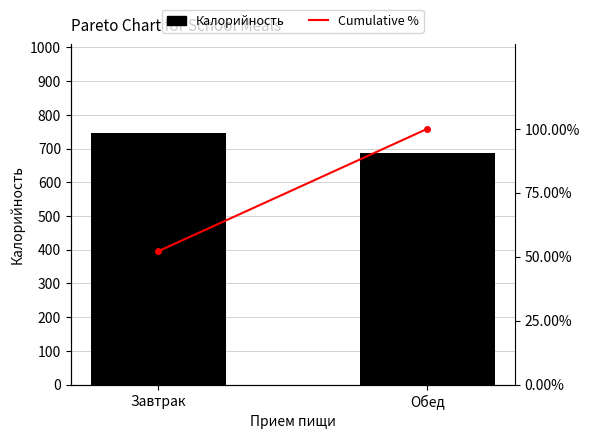

What is the lowest value of the Калорийность series?

686.3